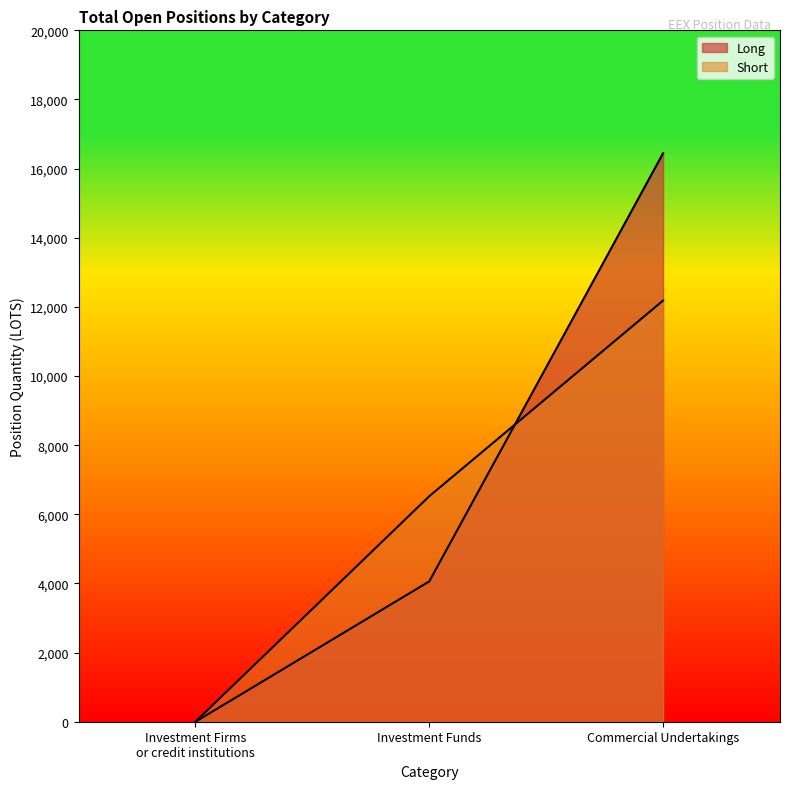

Reading left to right, transcribe all the data shown in this chart.

Long: 0.0	4059.5	16443.8
Short: 0.0	6523.0	12183.2